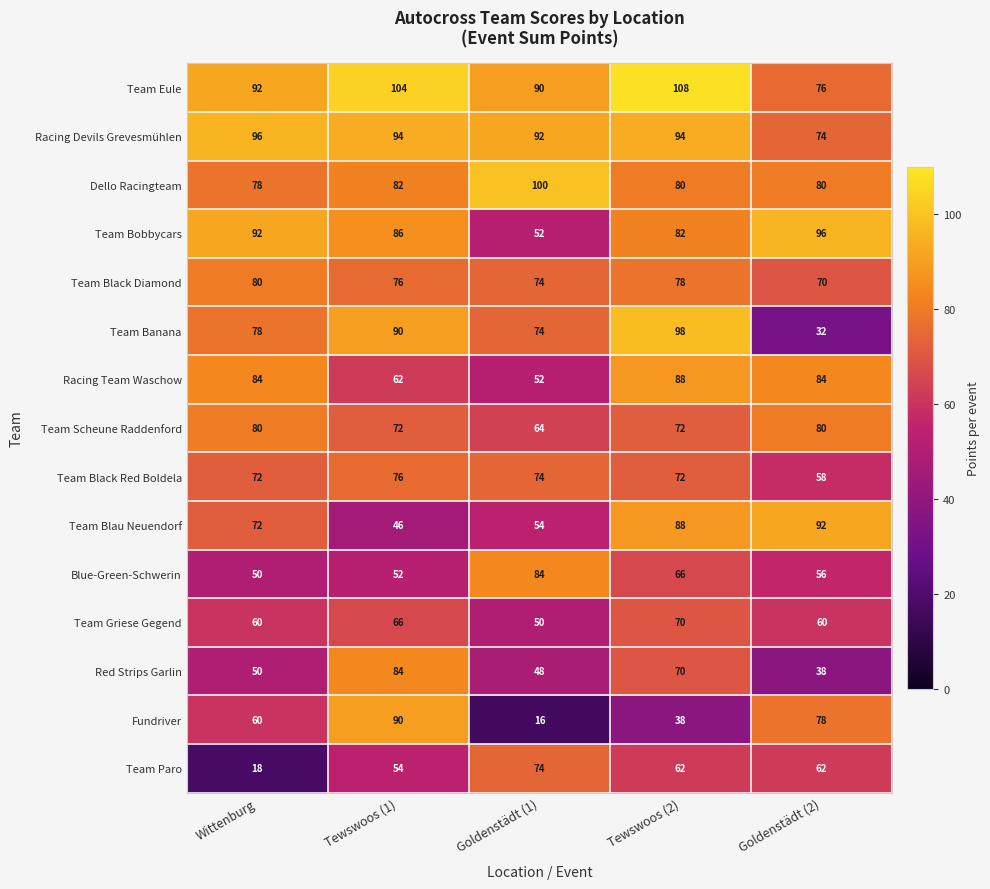

What is the smallest value displayed?

16